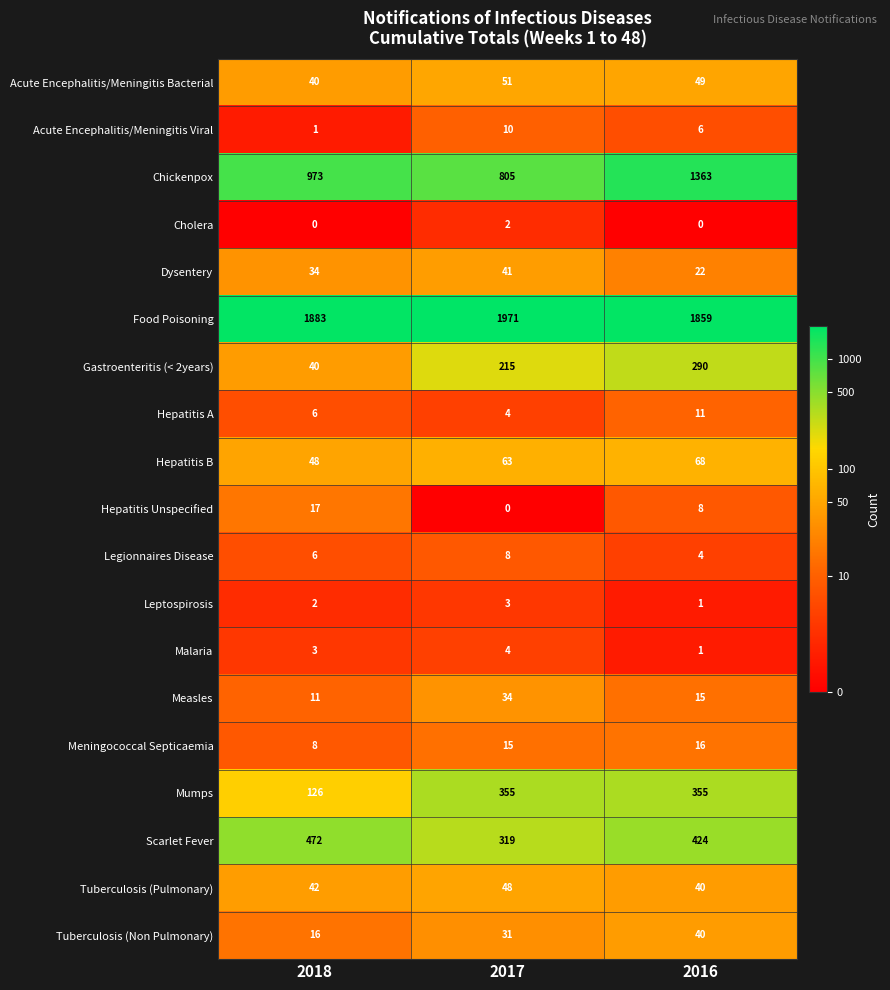

The Scarlet Fever series shows 445 at 2017. True or false?

False